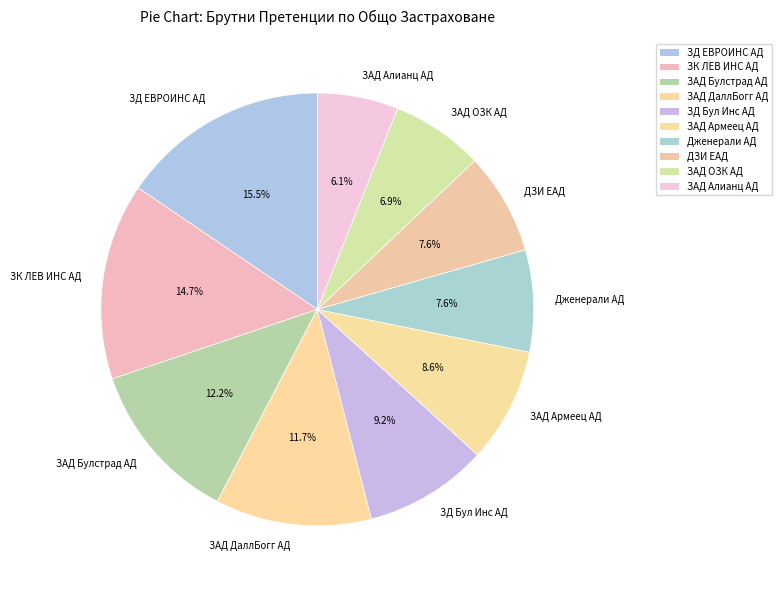

How many segments does this pie chart have?

10